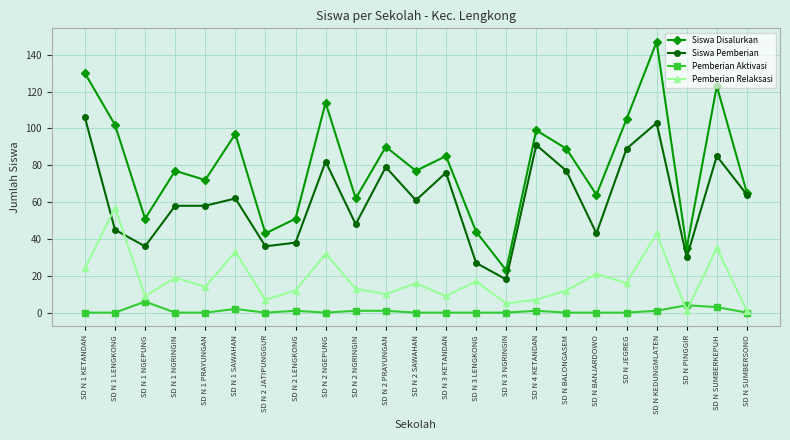

How many data points does each series have?

23